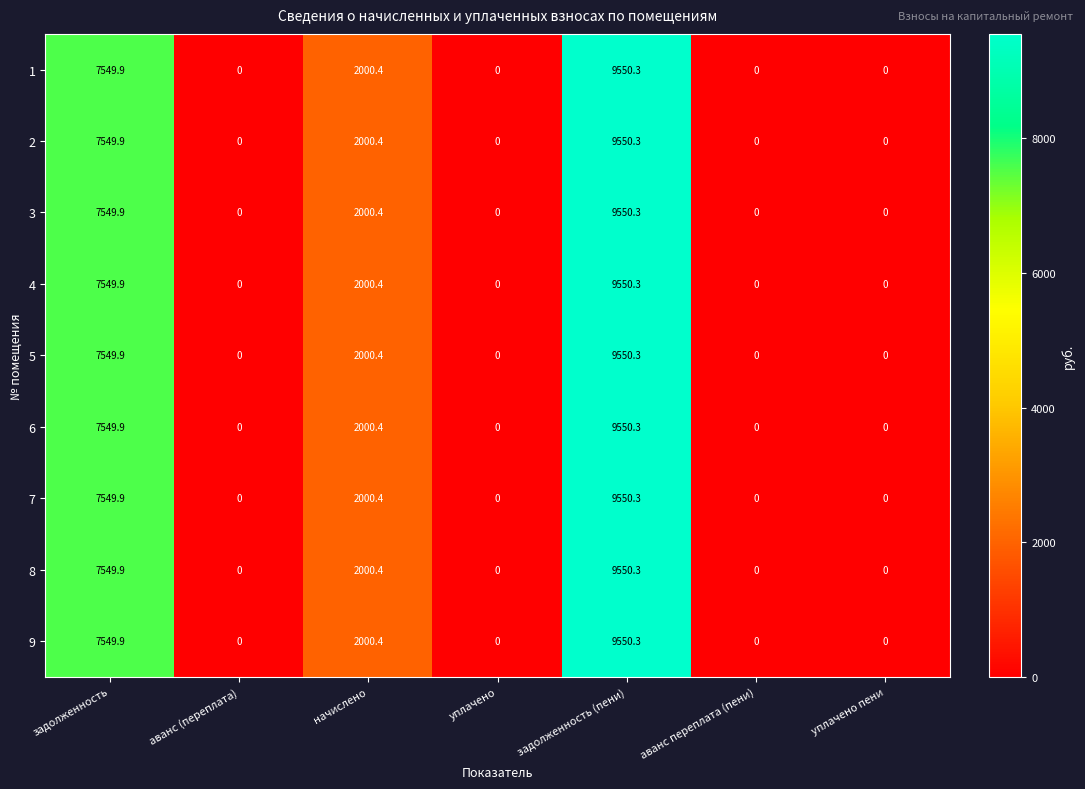

What is the average value of the 3 series?

2728.7